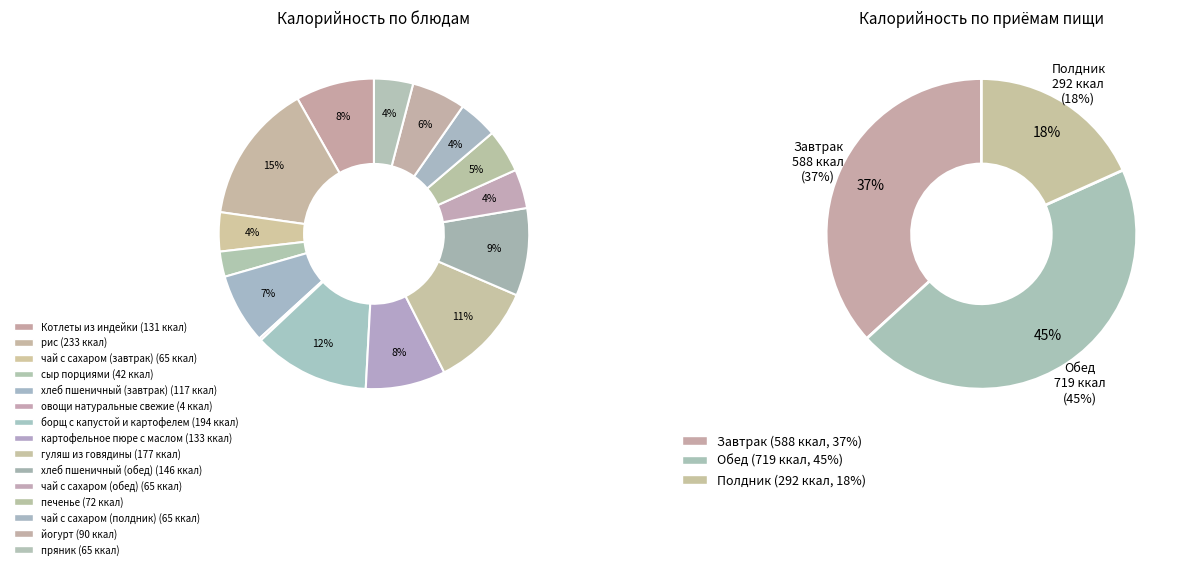

Which category has the smallest portion of the pie?

овощи натуральные свежие